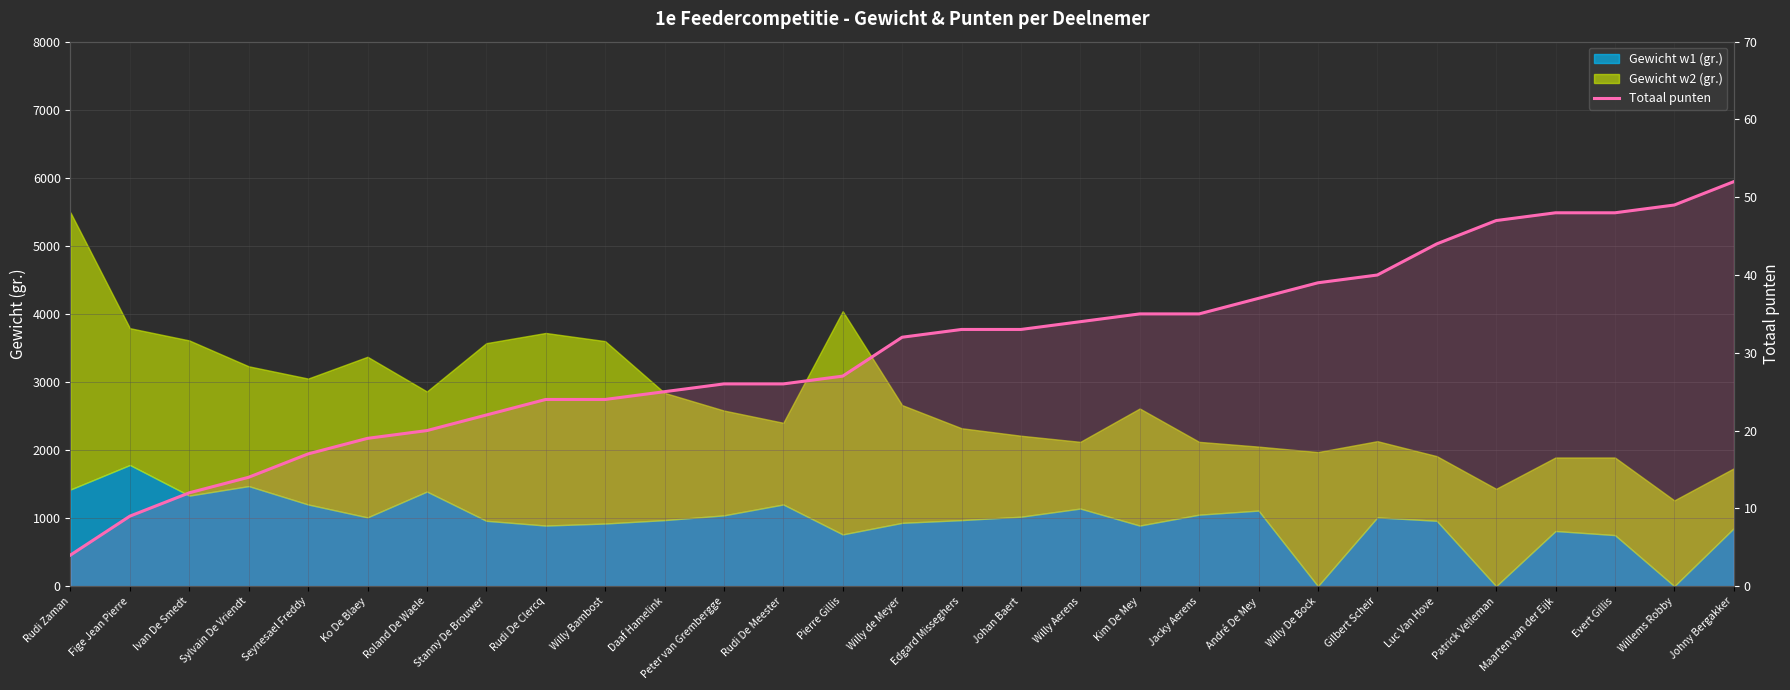

What is the value of the 14th point from the left?

27